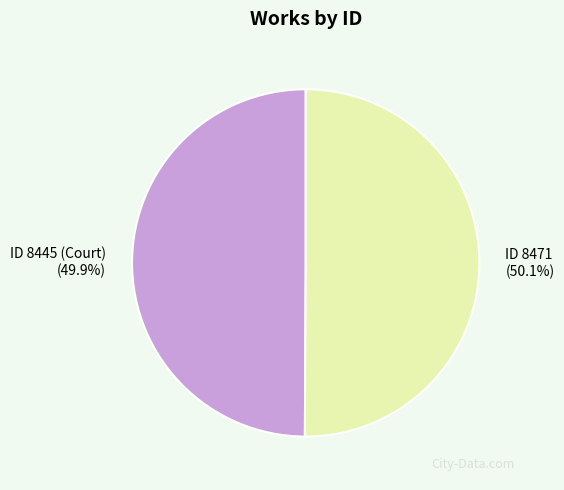

What percentage do ID 8471 and ID 8445 (Court) together represent?

100.0%